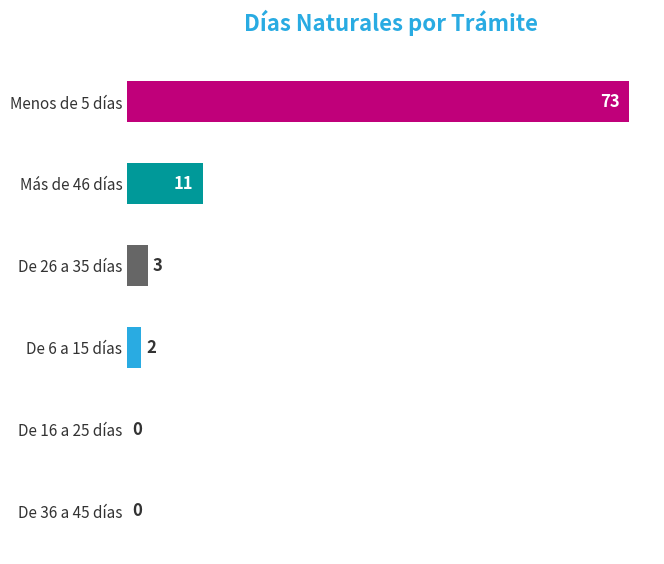

The chart shows a value of 0 at De 16 a 25 días. True or false?

True